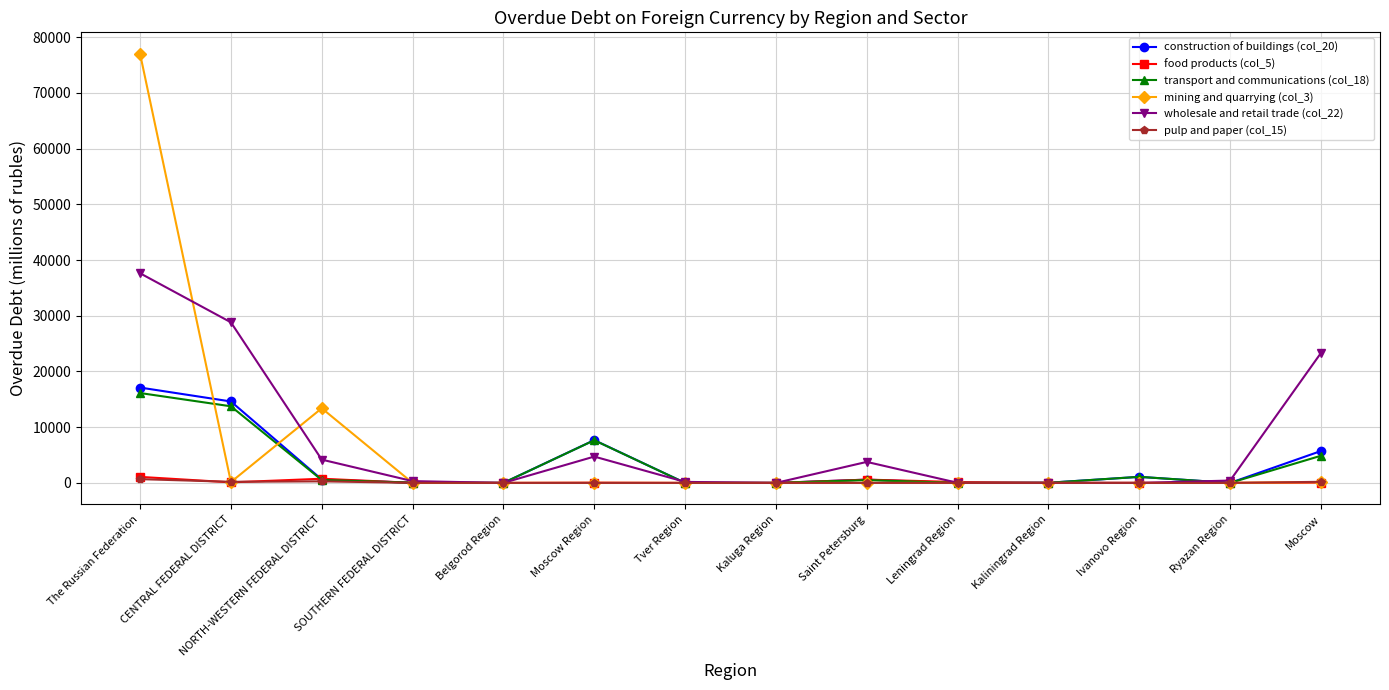

Count the number of data series in this chart.

6